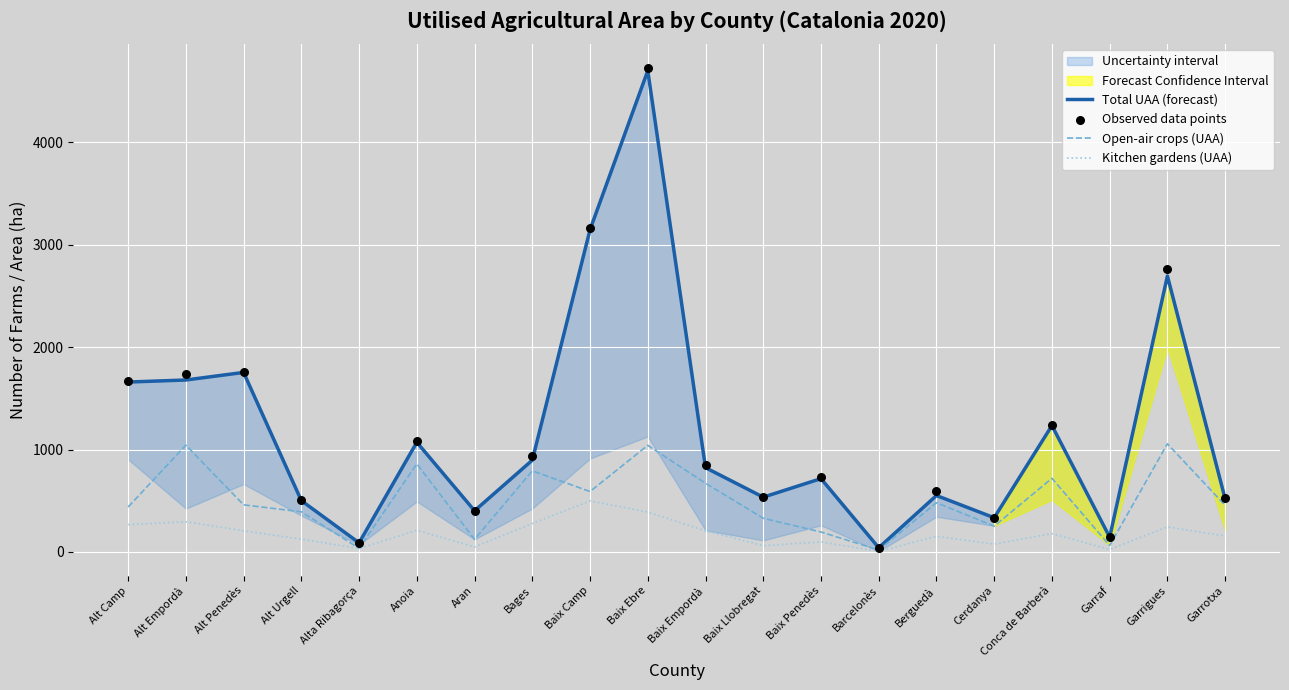

Which series has the largest total across all categories?

Observed data points